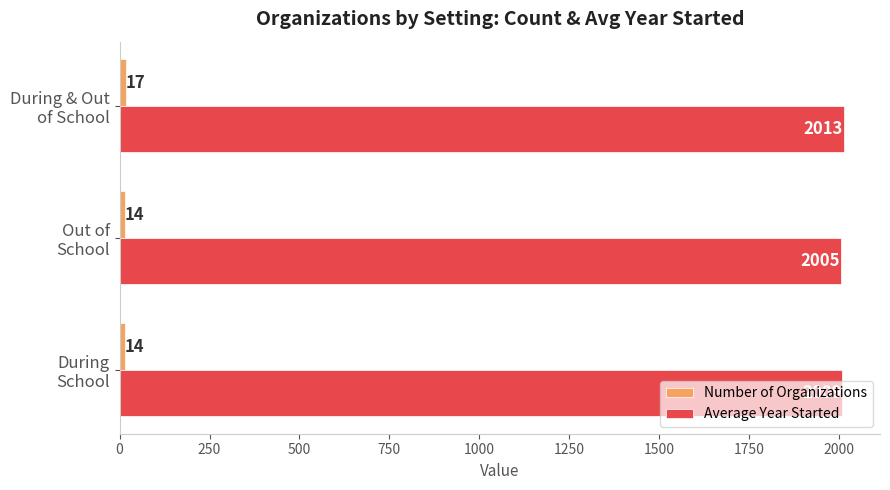

At how many categories does at least one series exceed 127?

3